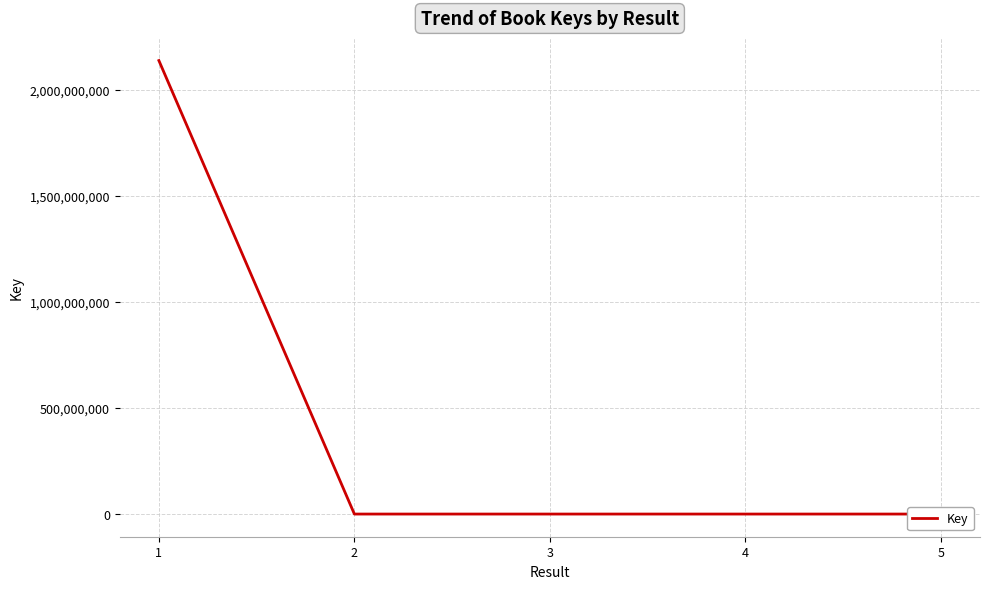

What is the difference between the maximum and minimum values?

2138272013